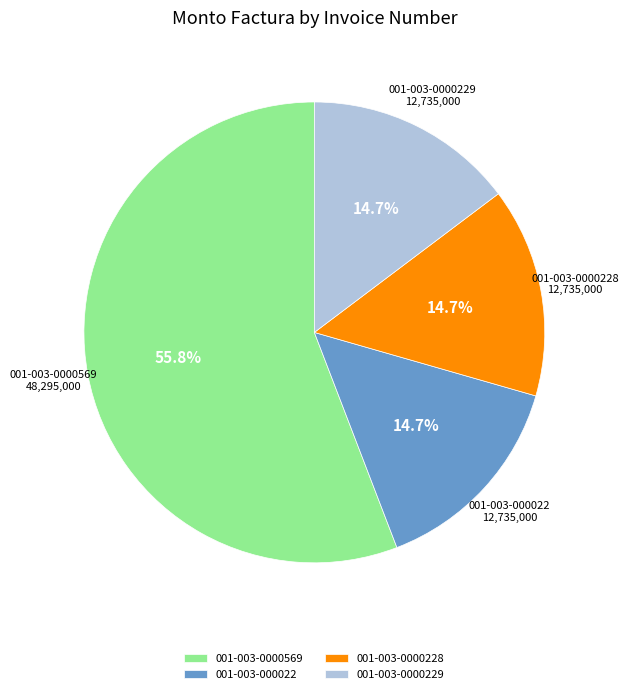

To the nearest percent, what is the combined percentage of 001-003-000022 and 001-003-0000228?

29%